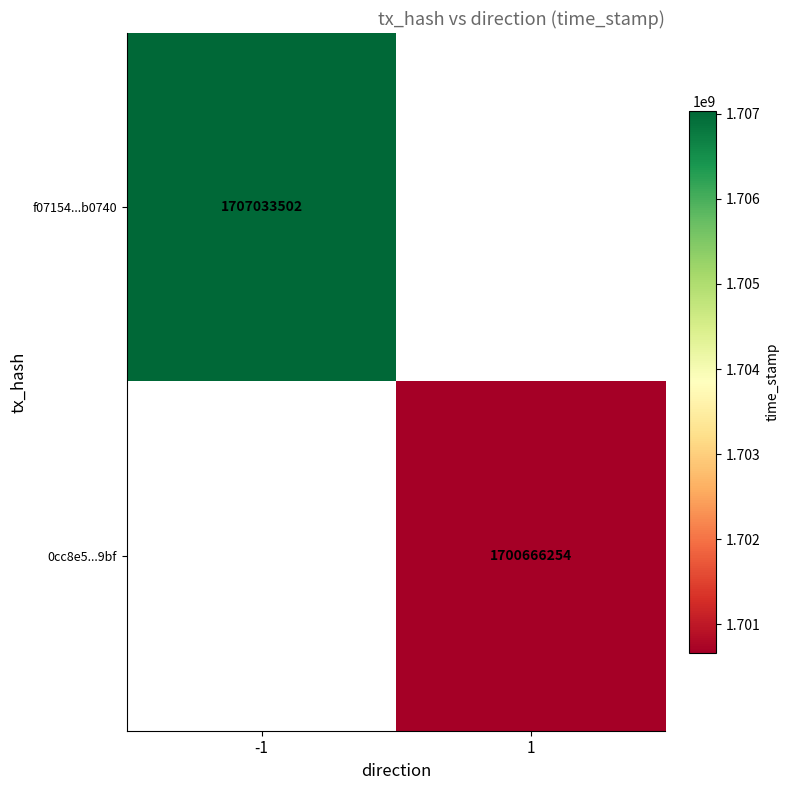

Is it true that f07154...b0740 equals 1707033502 at -1?

True